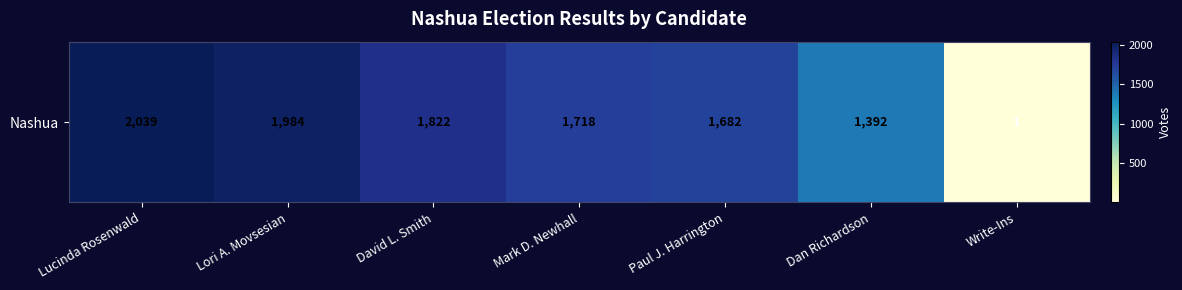

What is the approximate value at Dan Richardson, to the nearest 10?

1390